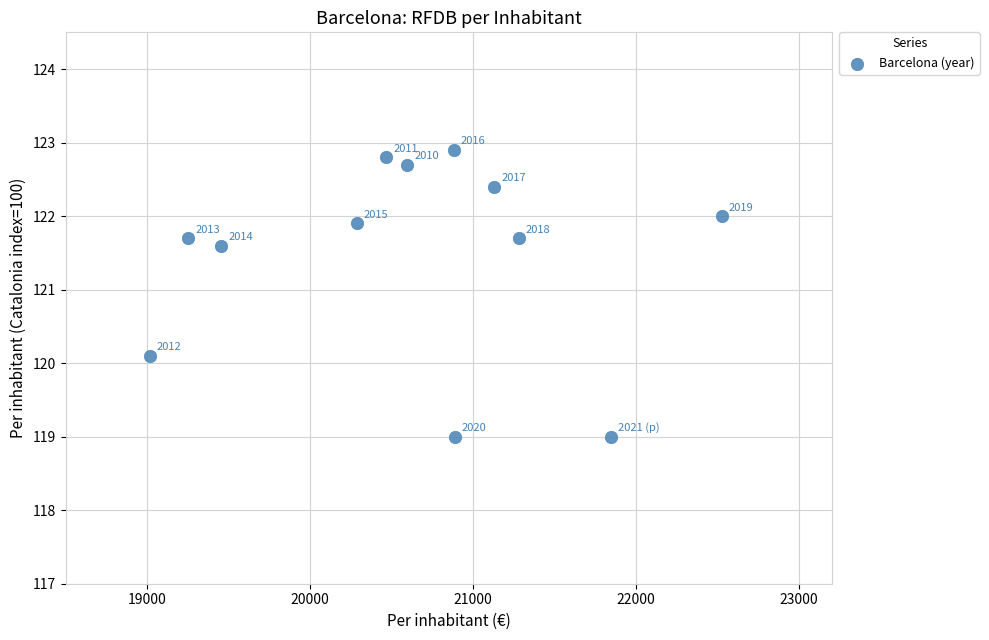

What Y value in the scatter plot is closest to 120?

120.1